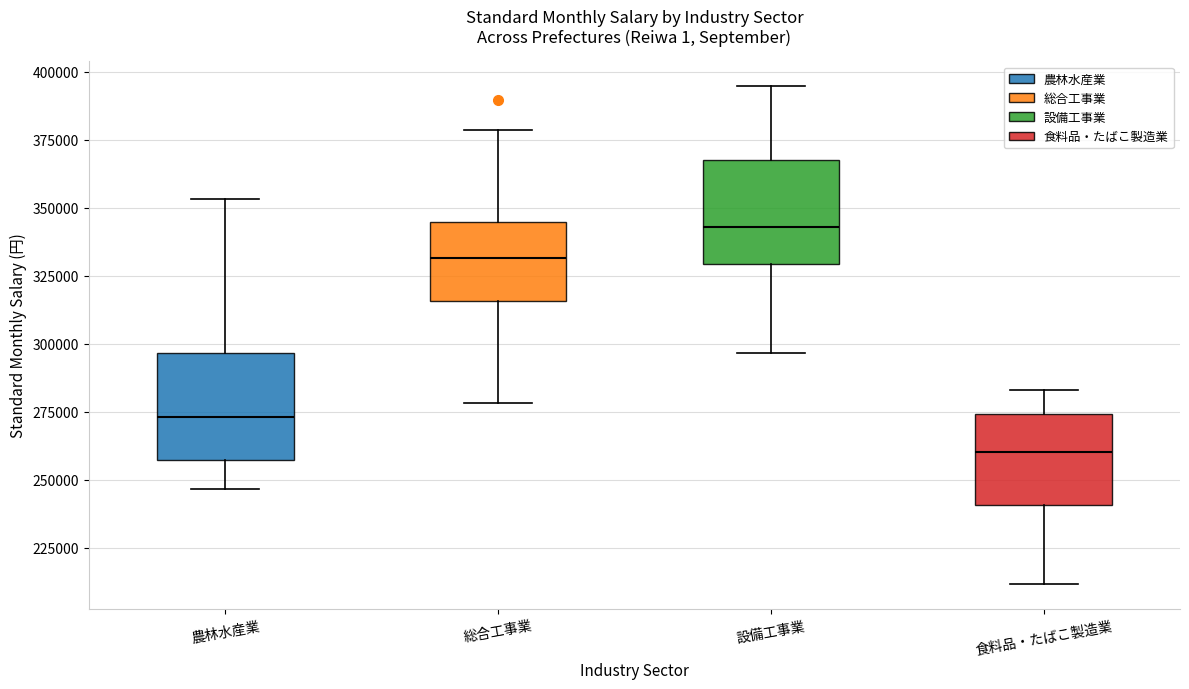

Reading left to right, read every box against the y-axis: the position of its median line, the range the box covers, and the ends of its whiskers. The values are not printed on the chart, so give them approximately, as read against the axis.

農林水産業: median 275000, box 255000 to 295000, whiskers 245000 to 355000
総合工事業: median 330000, box 315000 to 345000, whiskers 280000 to 380000
設備工事業: median 345000, box 330000 to 365000, whiskers 295000 to 395000
食料品・たばこ製造業: median 260000, box 240000 to 275000, whiskers 210000 to 285000